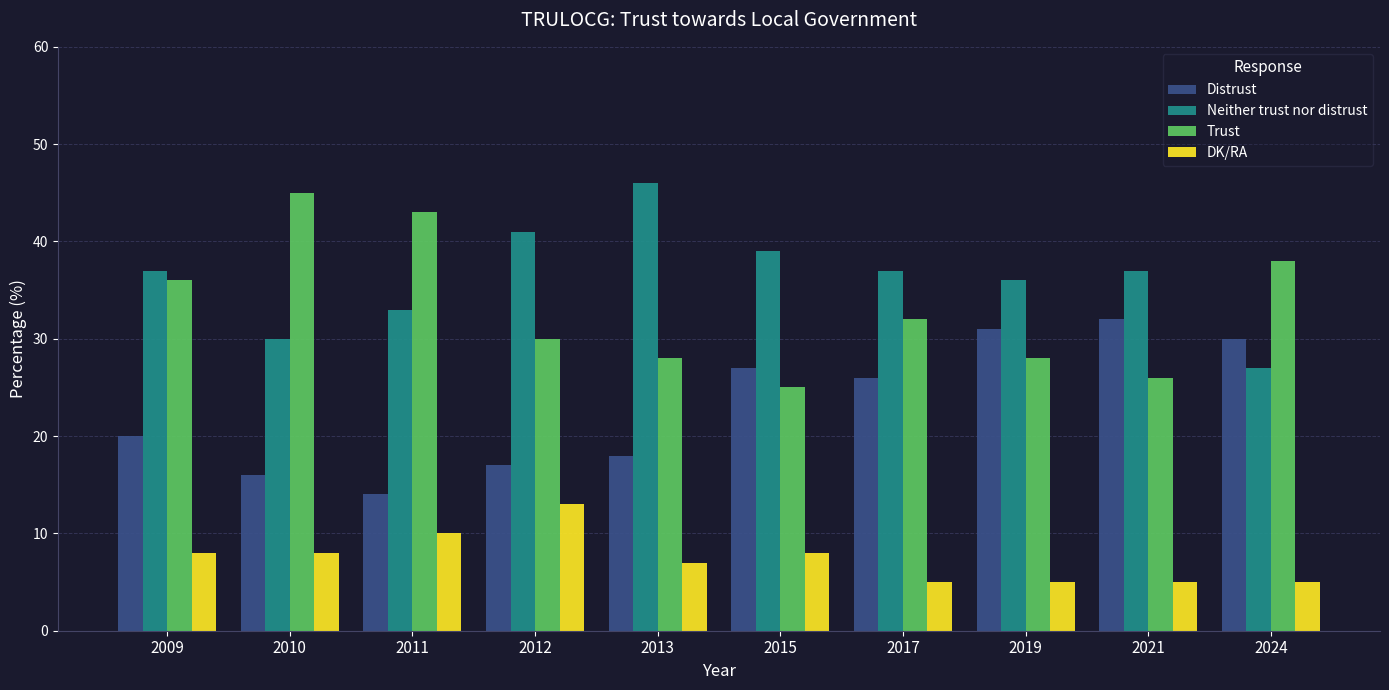

What is the average value of the Neither trust nor distrust series?

36